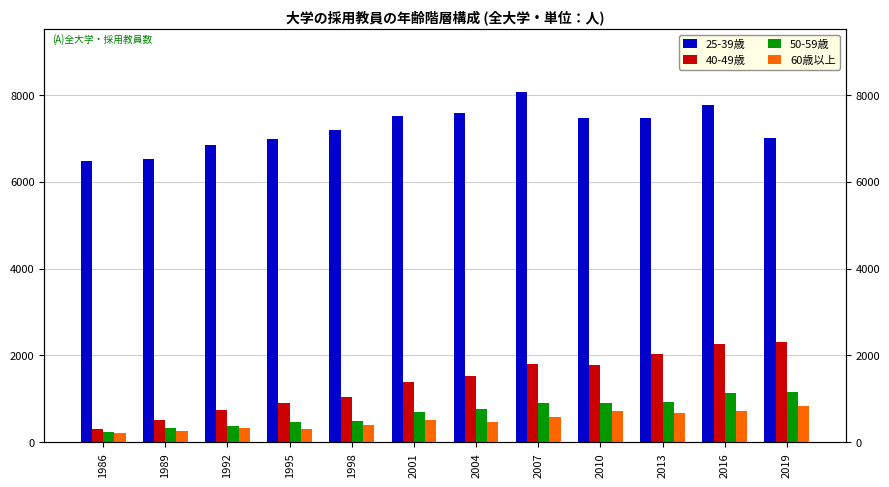

The 25-39歳 series shows 7502 at 2001. True or false?

True